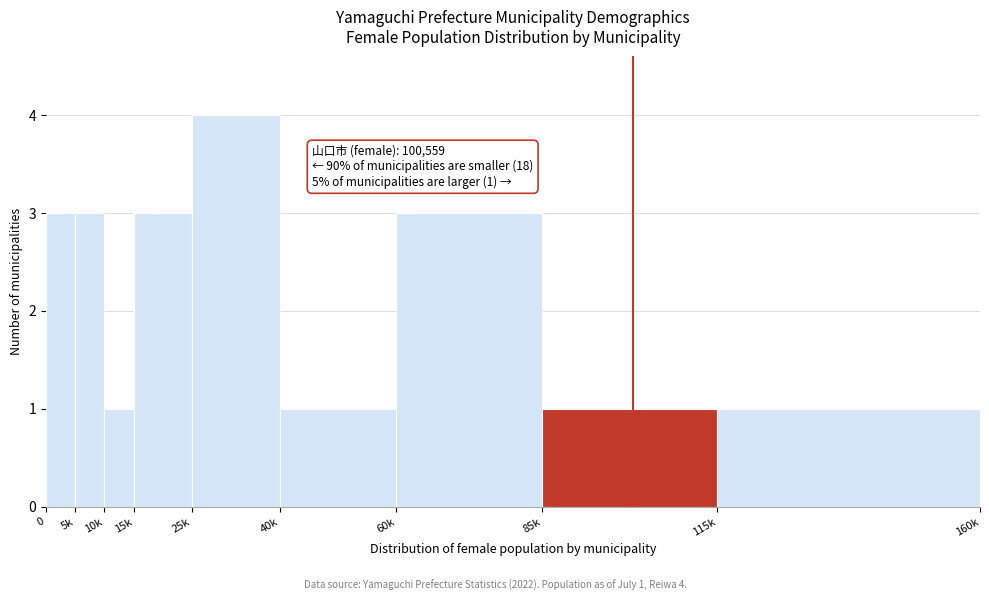

Reading left to right, transcribe all the data shown in this chart.

3	3	1	3	4	1	3	1	1